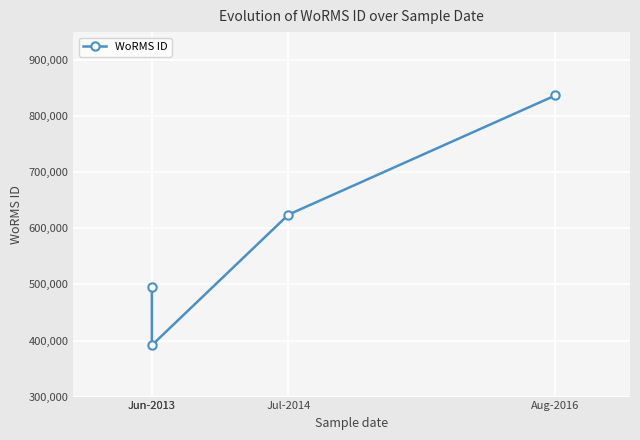

Reading left to right, extract all data points from this chart.

Jun-2013=495804	Jun-2013=391509	Jul-2014=624513	Aug-2016=837075